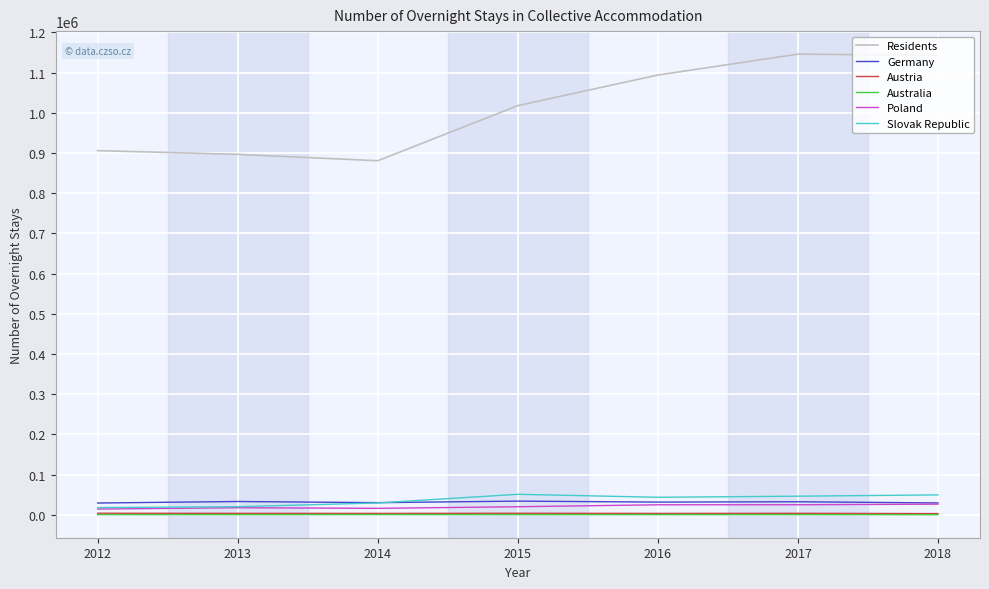

What is the minimum value shown in the chart?

179